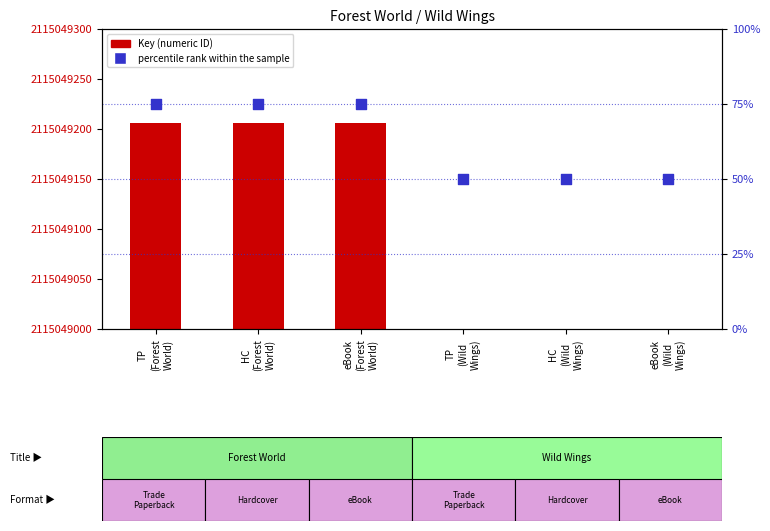

Which series has the largest total across all categories?

Key (numeric ID)